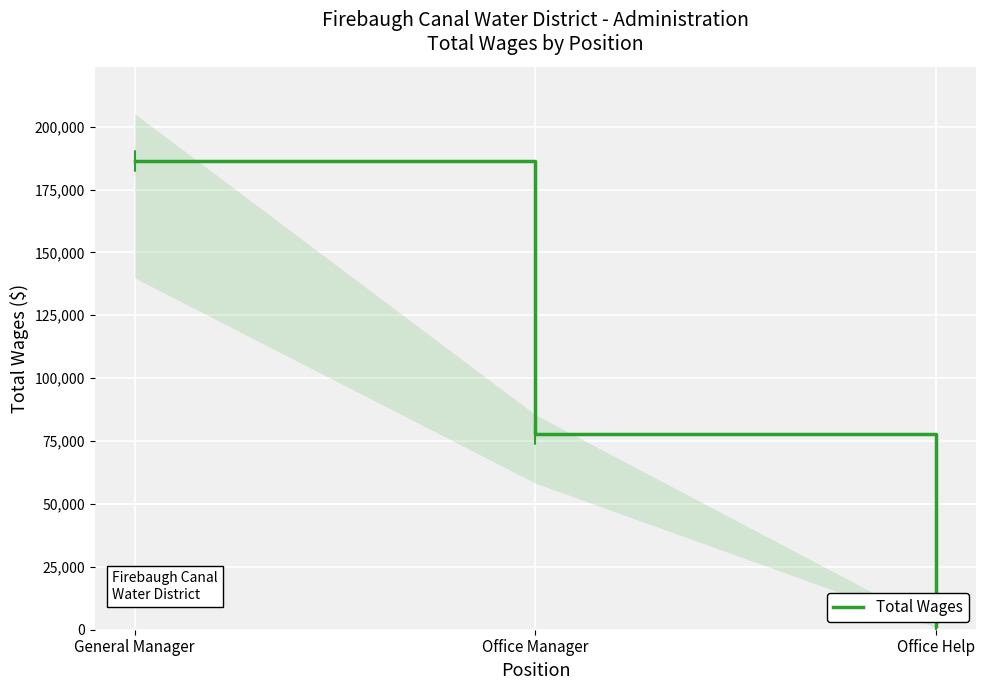

Is it true that the value at Office Help is 668?

False